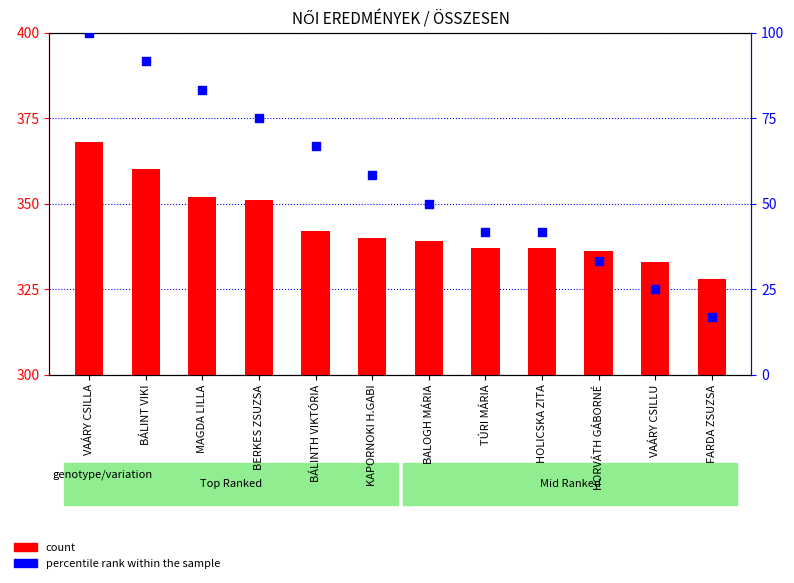

Which series reaches the minimum Y coordinate?

percentile rank within the sample